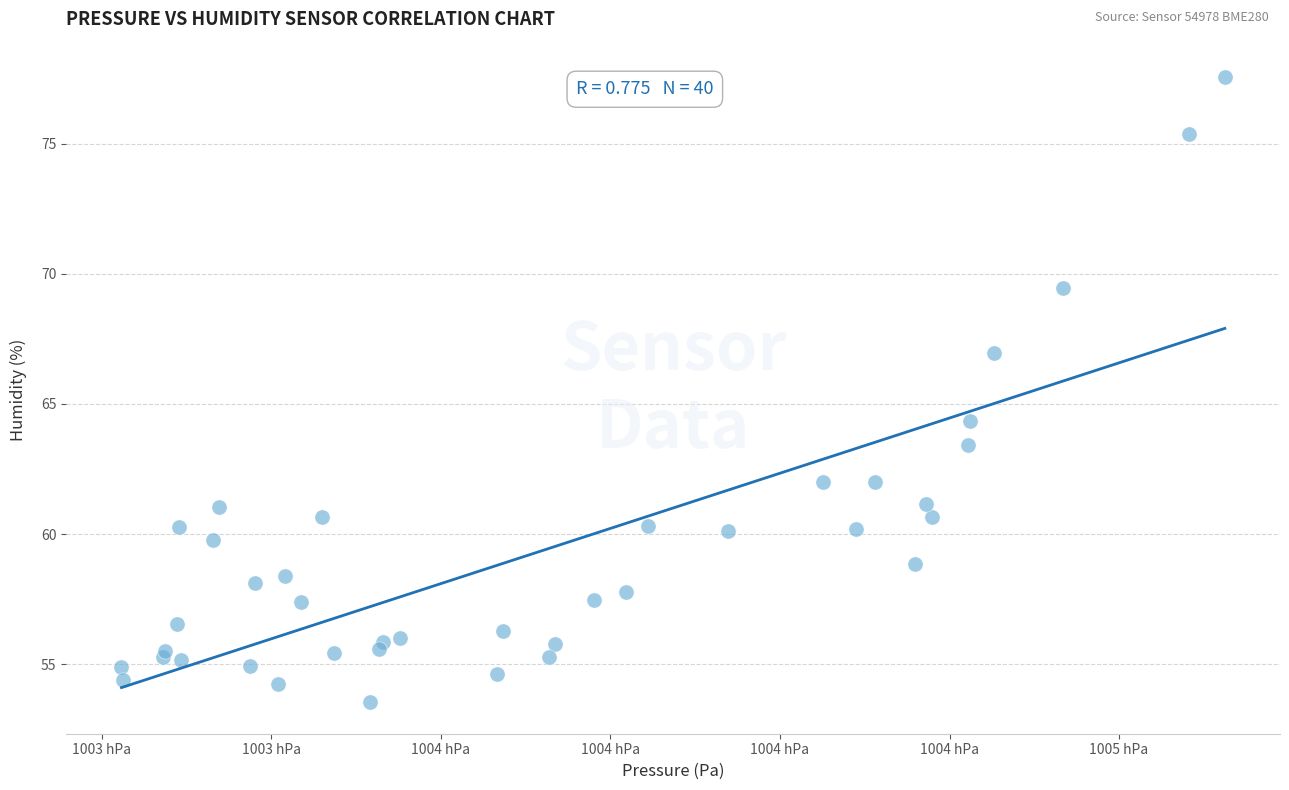

What Y value in the scatter plot is closest to 65?

64.3